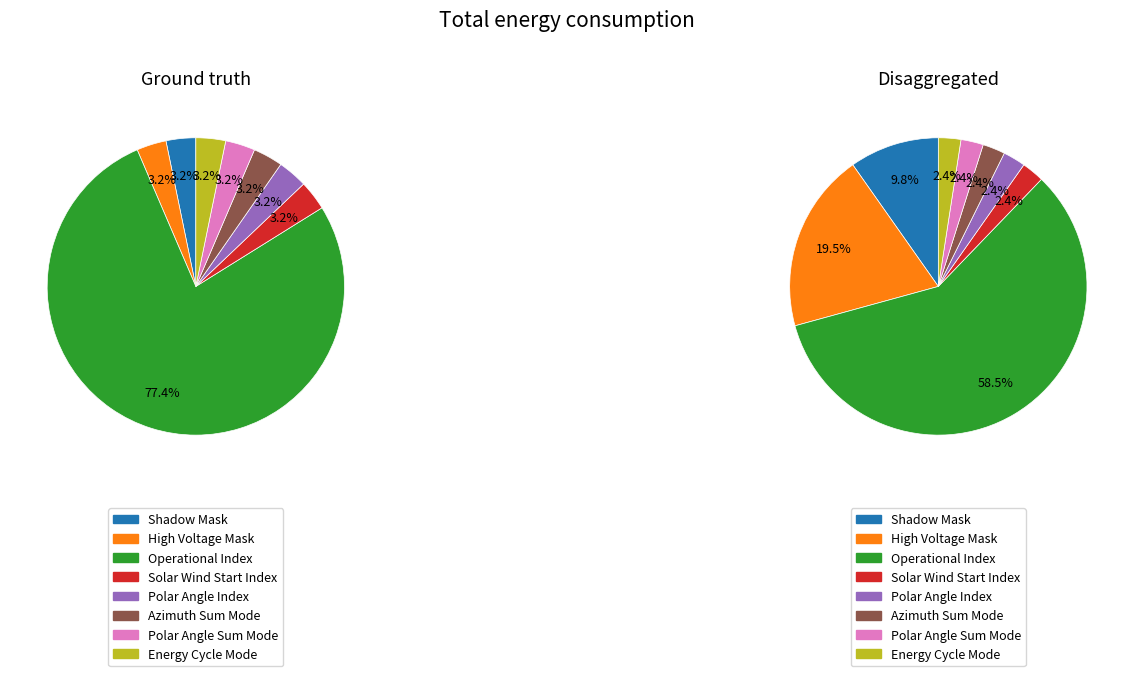

What is the majority slice?

Operational Index